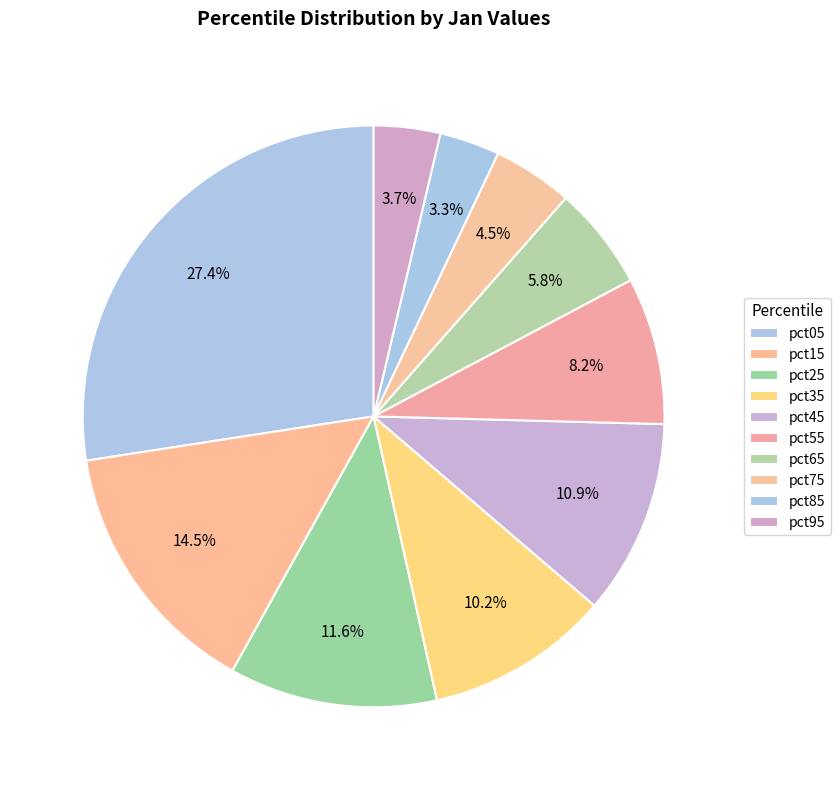

Does pct25 represent more than half of the total?

No